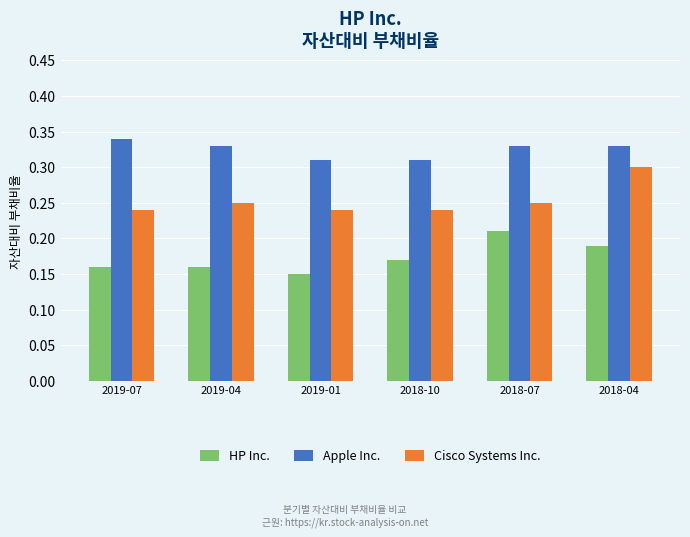

What is the sum of the Cisco Systems Inc. values at 2019-07 and 2018-04?

0.5